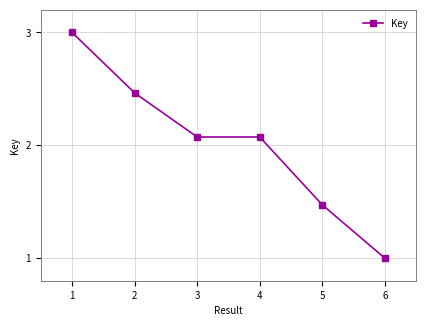

At which category does the chart reach its minimum across all series?

6